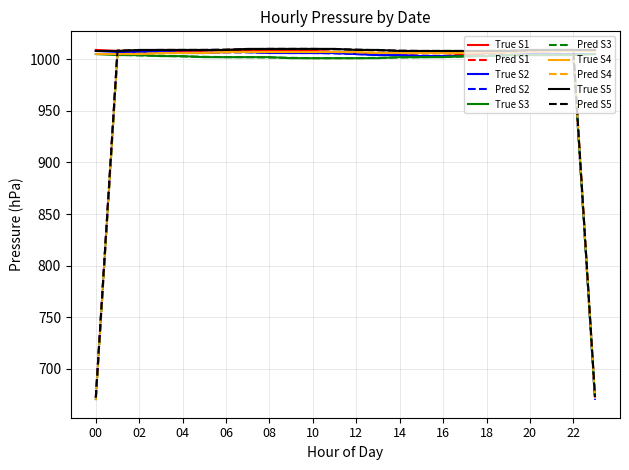

What is the greatest value displayed?

1010.0